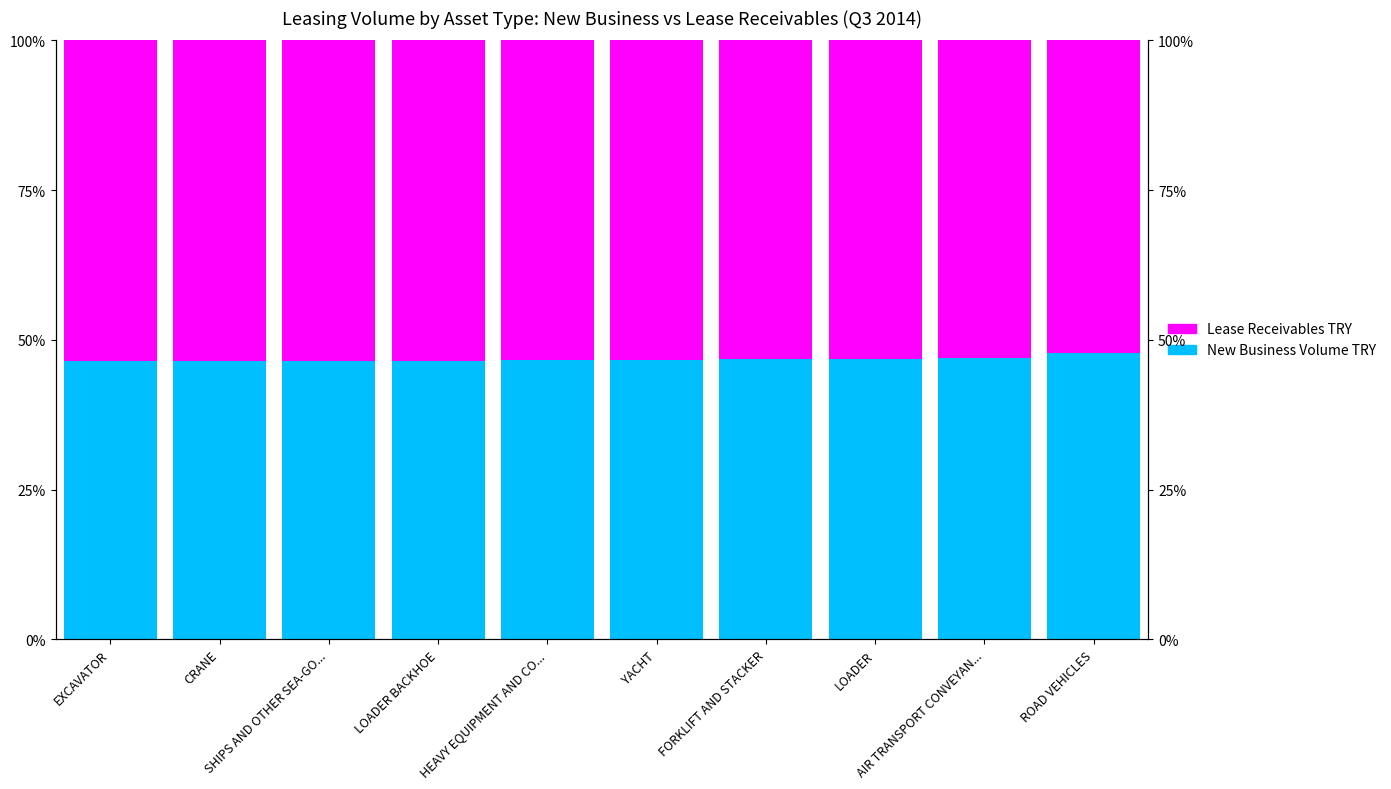

How many bars are there in total?

20